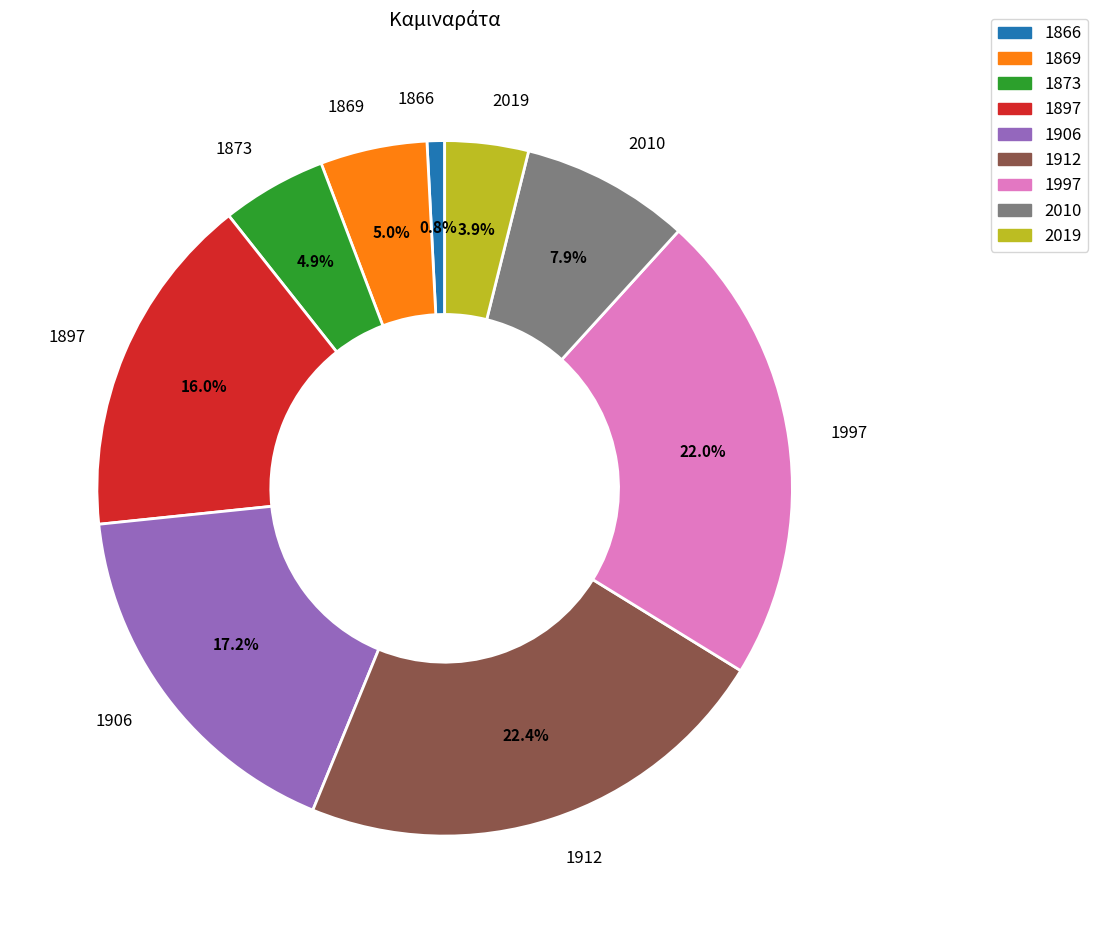

Approximately how many times larger is the value at 1997 compared to 1873?

4.5